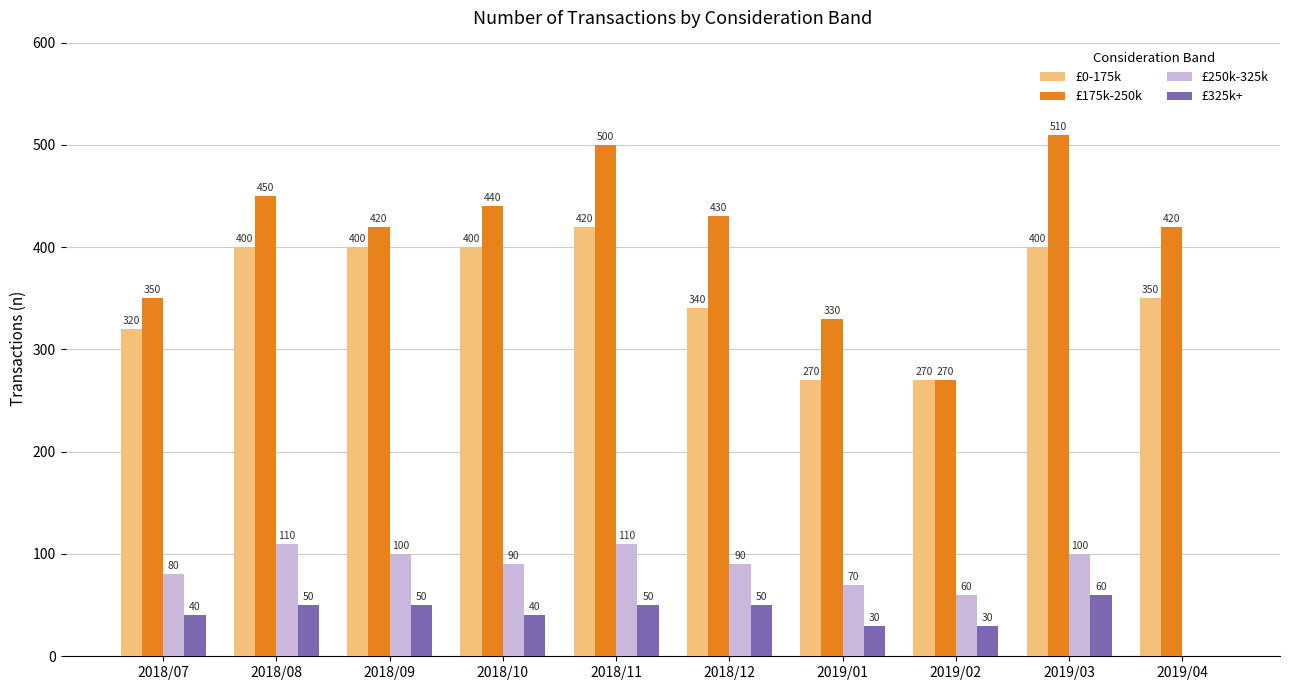

Reading left to right, list all the values displayed in this chart.

£0-175k: 320	400	400	400	420	340	270	270	400	350
£175k-250k: 350	450	420	440	500	430	330	270	510	420
£250k-325k: 80	110	100	90	110	90	70	60	100	0
£325k+: 40	50	50	40	50	50	30	30	60	0